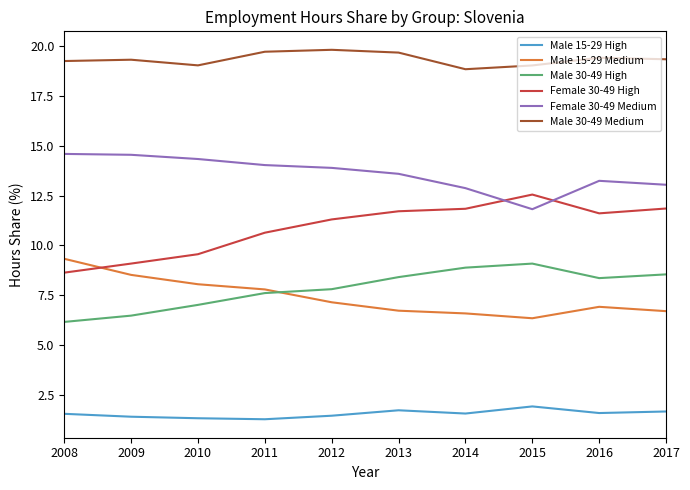

Is the value of Female 30-49 Medium at 2011 greater than the value of Male 15-29 Medium at 2015?

Yes